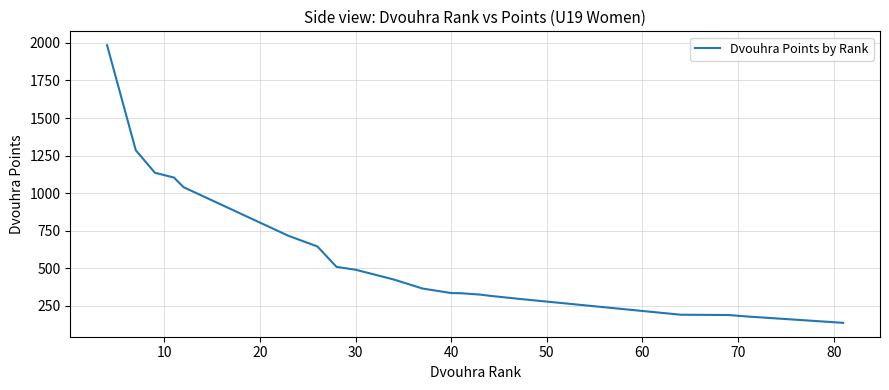

What is the greatest value displayed?

1984